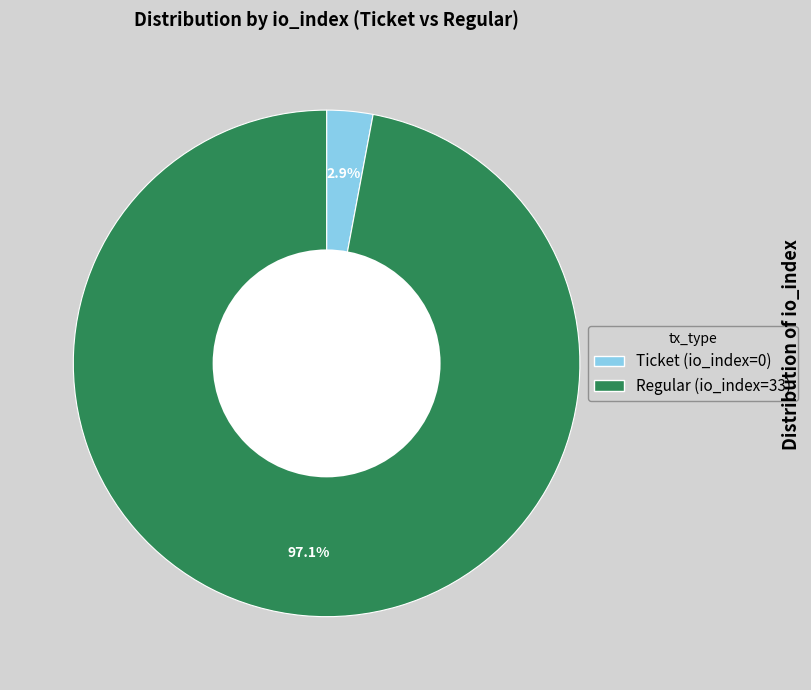

Is there any slice that represents more than half of the pie?

Yes